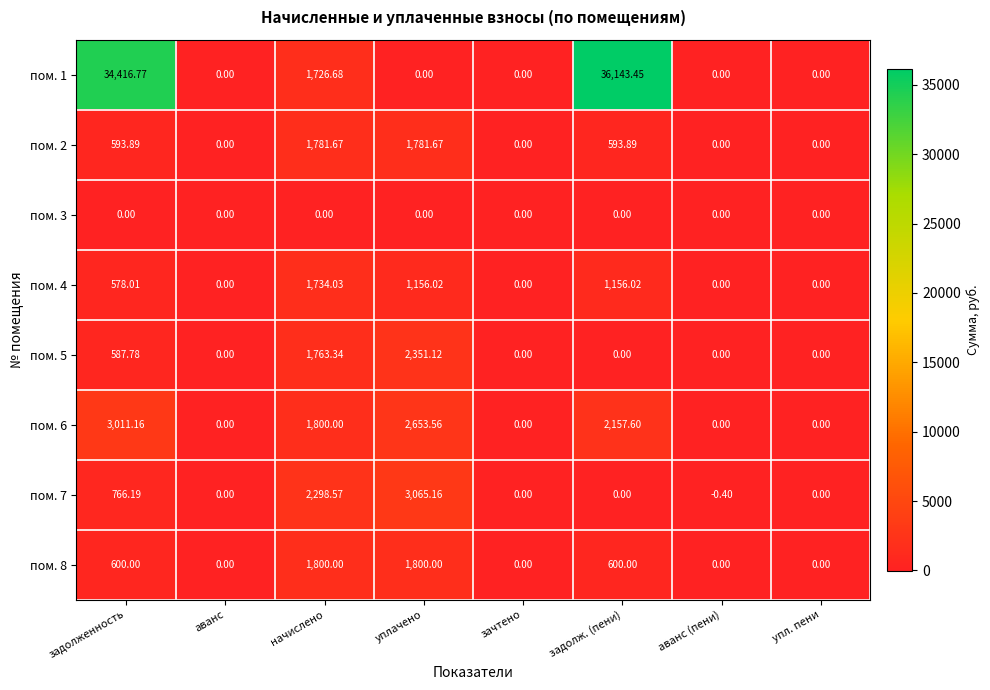

At which label does пом. 7 reach its minimum?

аванс (пени)